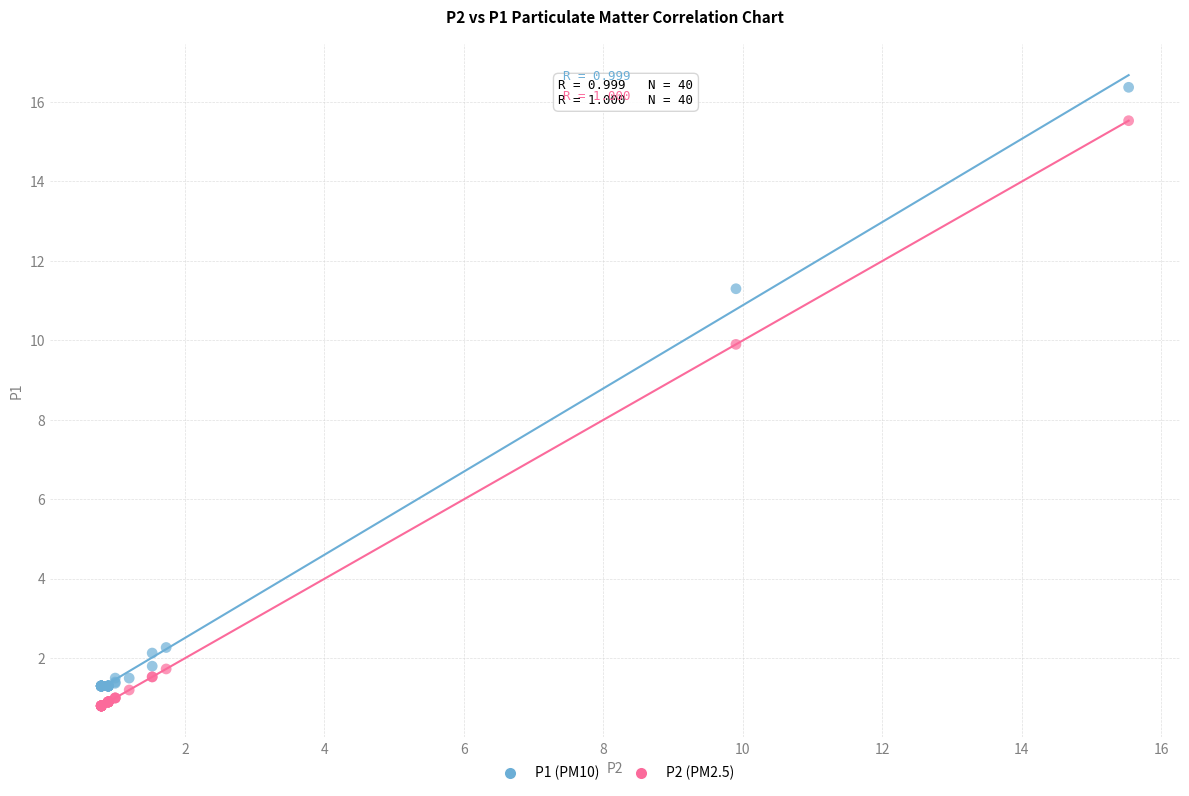

Which series has the widest spread of Y values?

P1 (PM10)